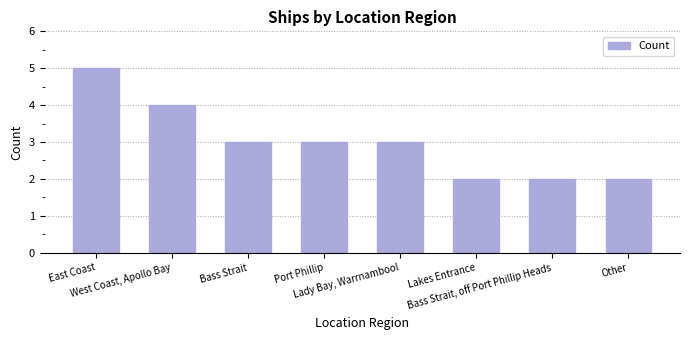

What is the average value?

3